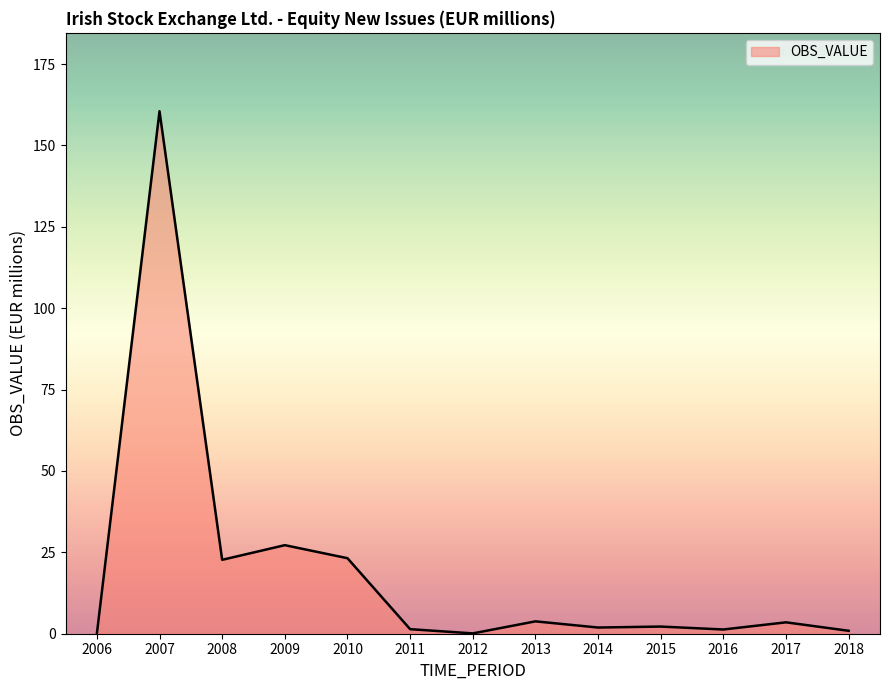

What is the sum of all values?

248.7